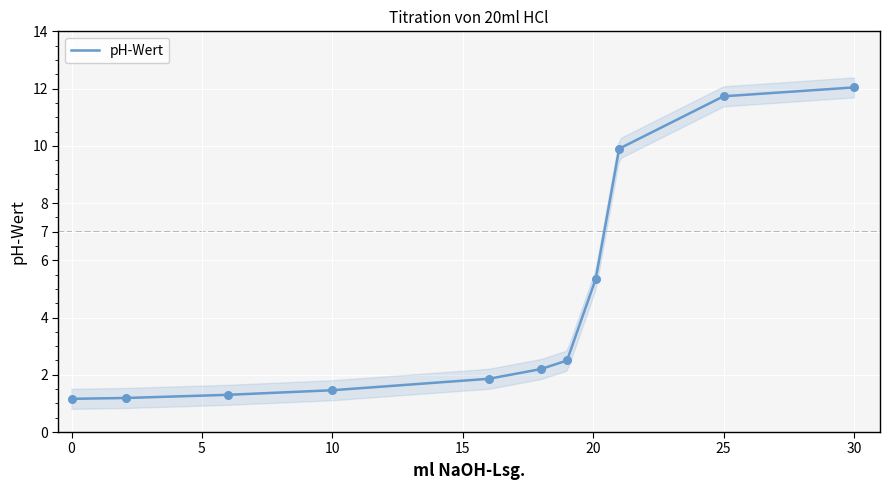

What is the highest value of the pH-Wert series?

12.0